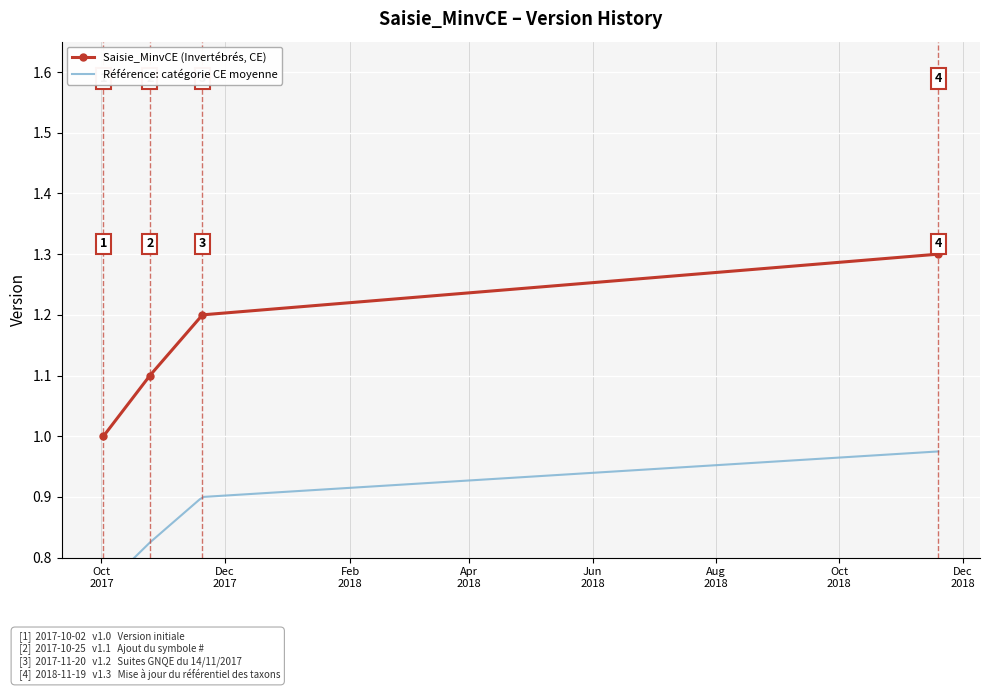

Reading right to left, list all the values displayed in this chart.

1.3	1.2	1.1	1.0